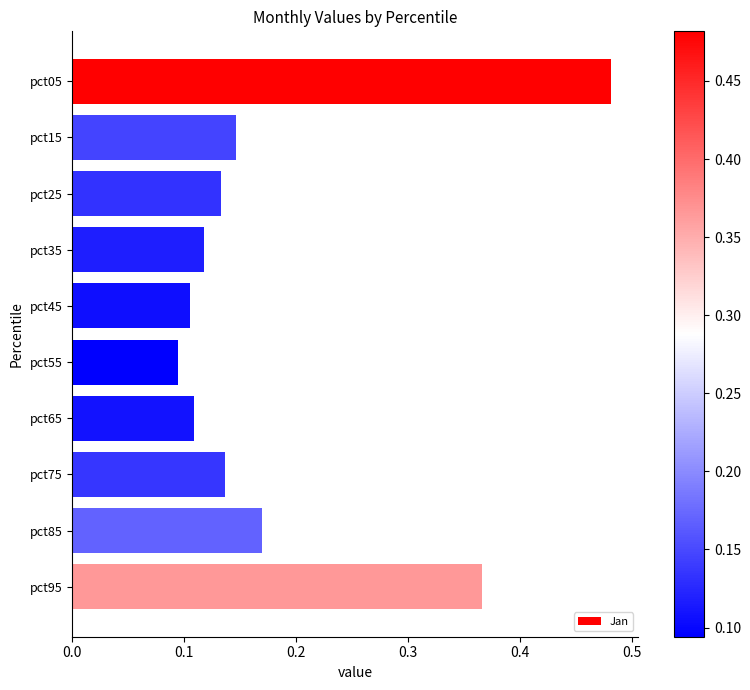

What is the difference between the values at pct55 and pct95?

0.3